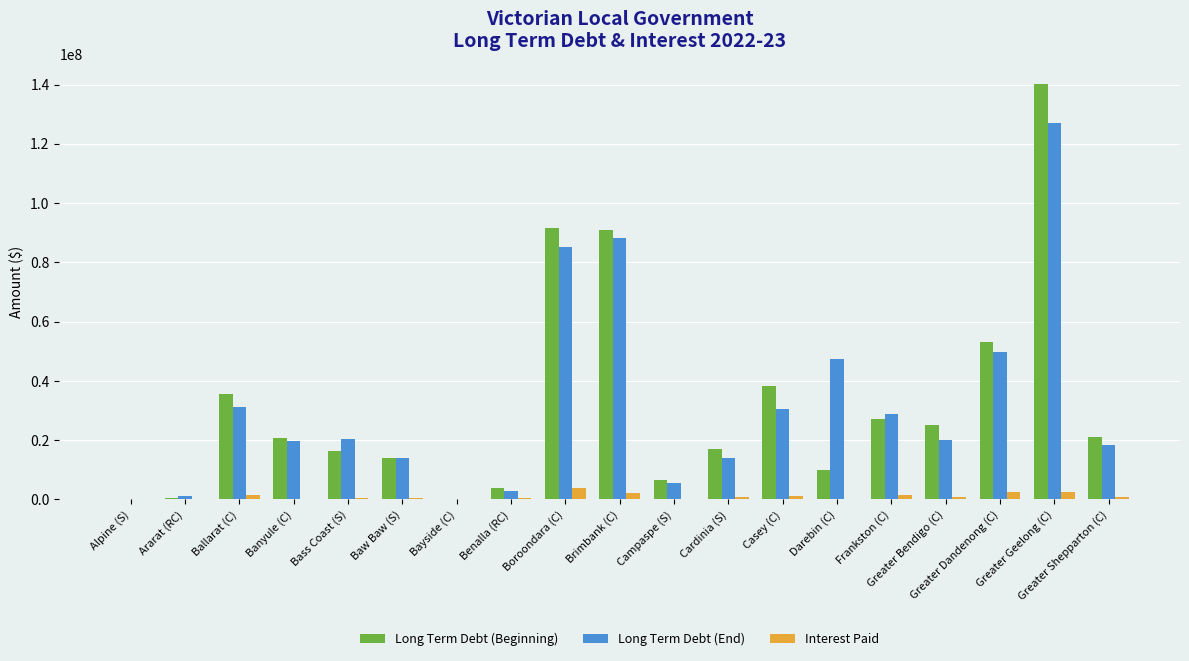

What is the highest value of the Long Term Debt (End) series?

127059547.0